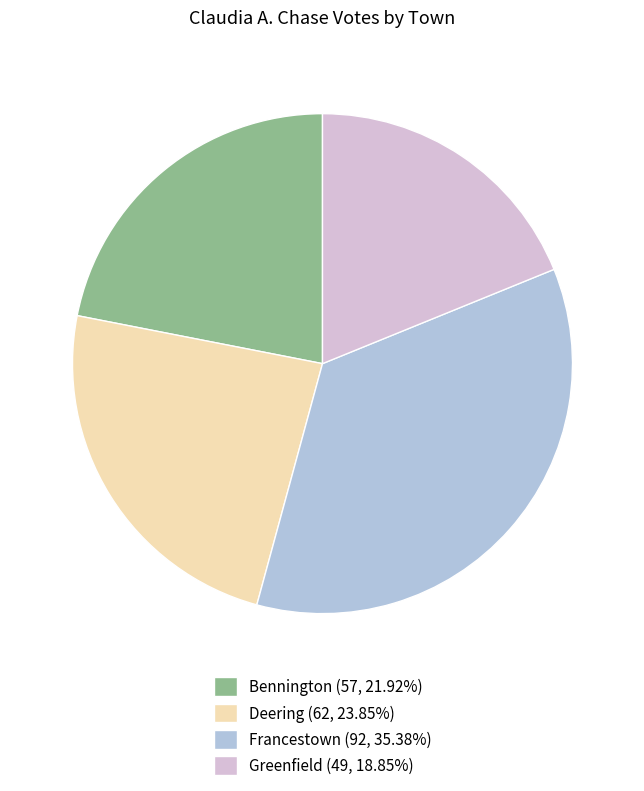

Is there a majority slice in this chart?

No